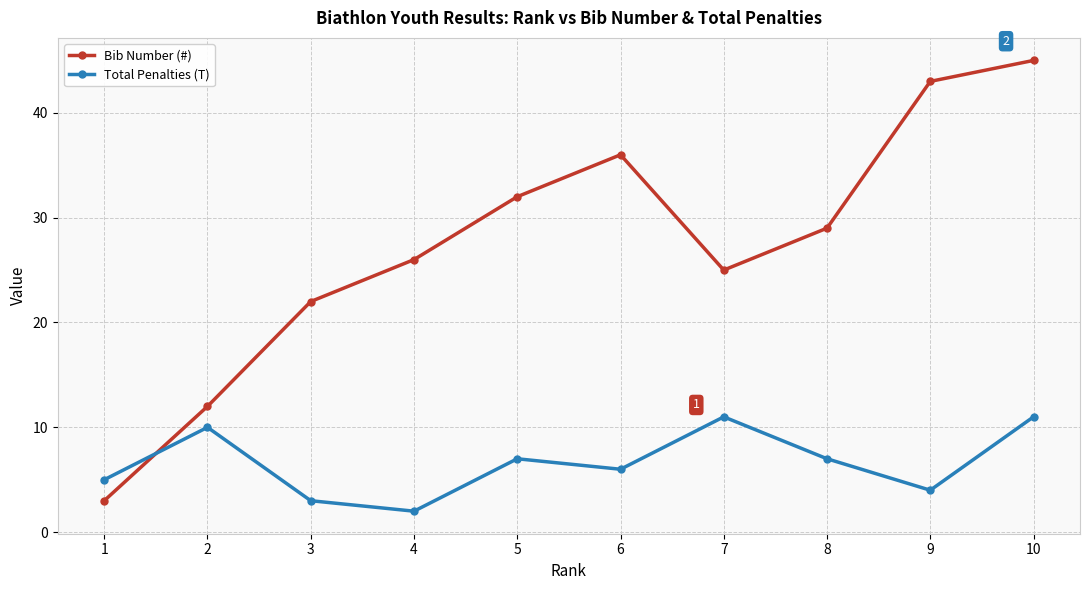

What is the value of the Total Penalties (T) point at the 10th from the left?

11